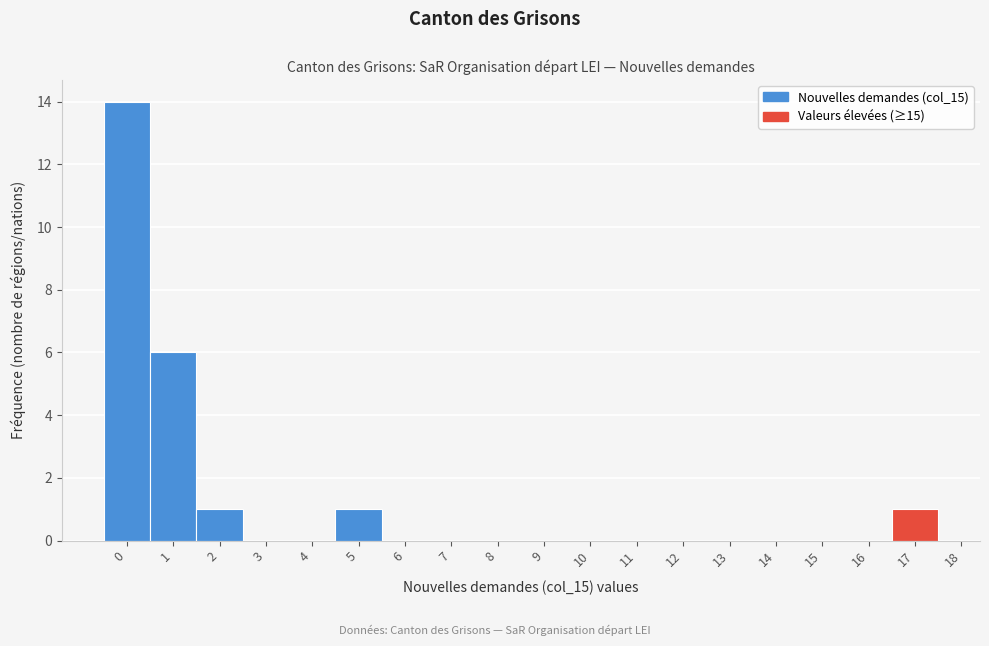

Reading left to right, list every bar in this chart as the range it spans on the x-axis followed by its height. The values are not printed on the chart, so give them approximately, as read against the axis.

-0.5 to 0.5: 14
0.5 to 1.5: 6
1.5 to 2.5: 1
2.5 to 3.5: 0
3.5 to 4.5: 0
4.5 to 5.5: 1
5.5 to 6.5: 0
6.5 to 7.5: 0
7.5 to 8.5: 0
8.5 to 9.5: 0
9.5 to 10.5: 0
10.5 to 11.5: 0
11.5 to 12.5: 0
12.5 to 13.5: 0
13.5 to 14.5: 0
14.5 to 15.5: 0
15.5 to 16.5: 0
16.5 to 17.5: 1